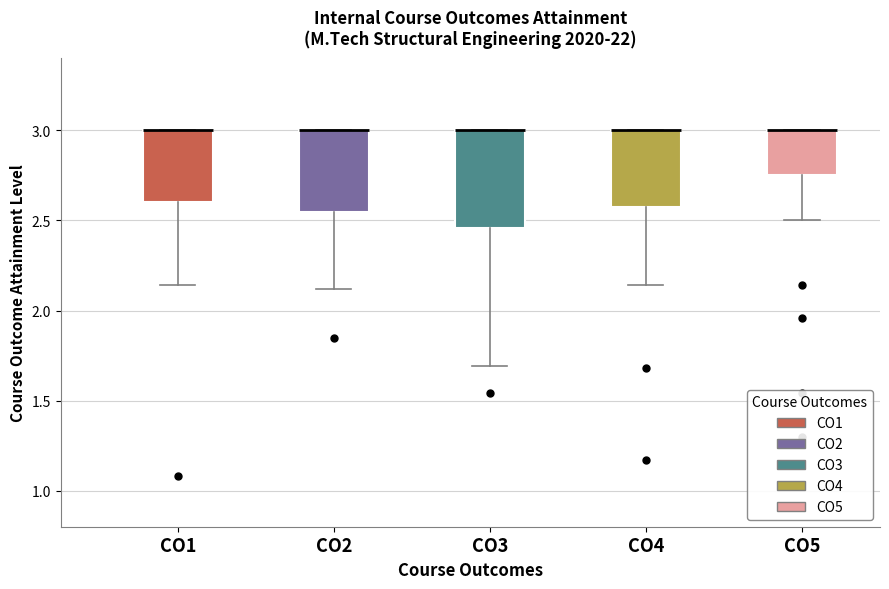

Which box is the tallest, from its lower edge to its upper edge?

CO3